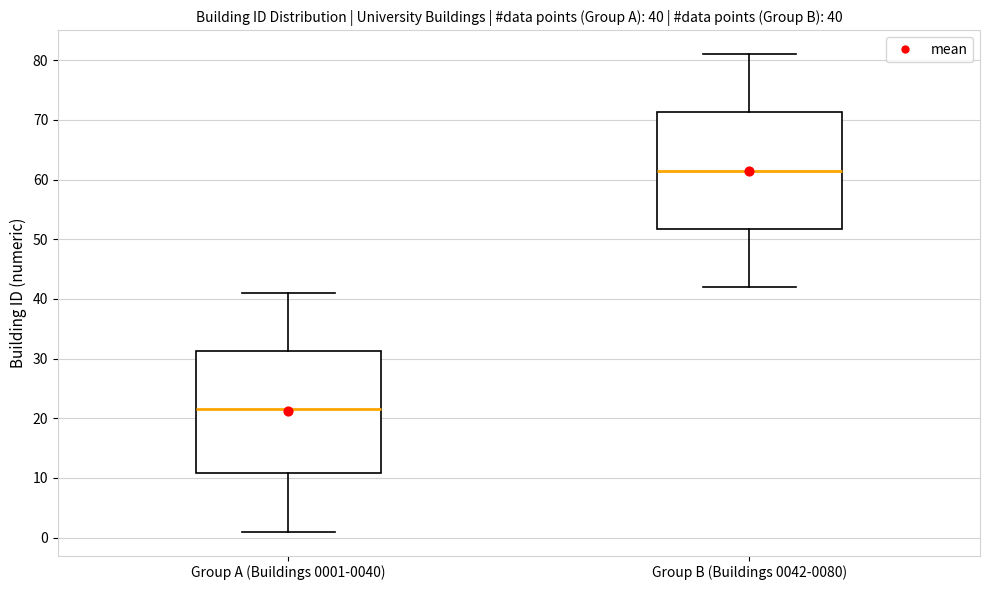

Which box is the tallest, from its lower edge to its upper edge?

Group A (Buildings 0001-0040)